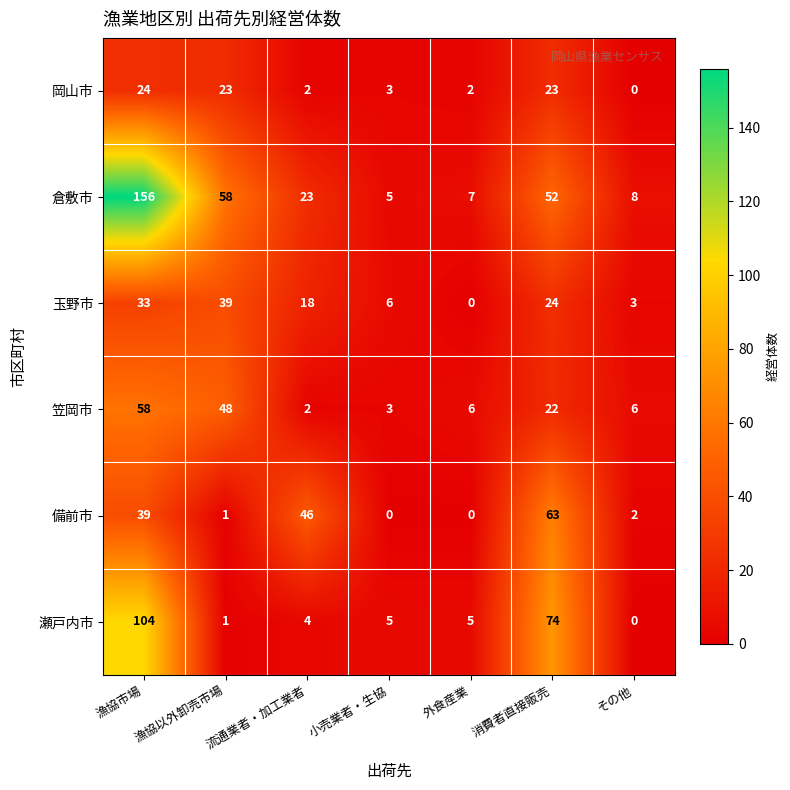

At which category does the chart reach its peak across all series?

漁協市場